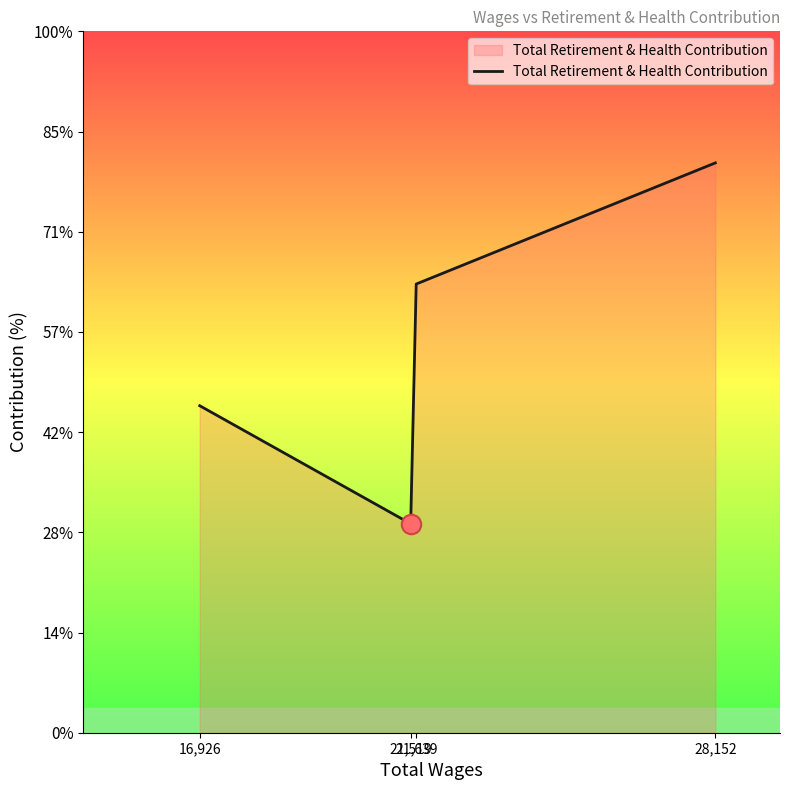

Which label corresponds to the smallest value in the chart?

21,519